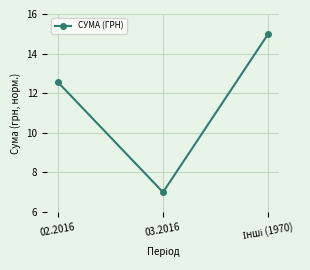

What is the minimum value shown in the chart?

7.0